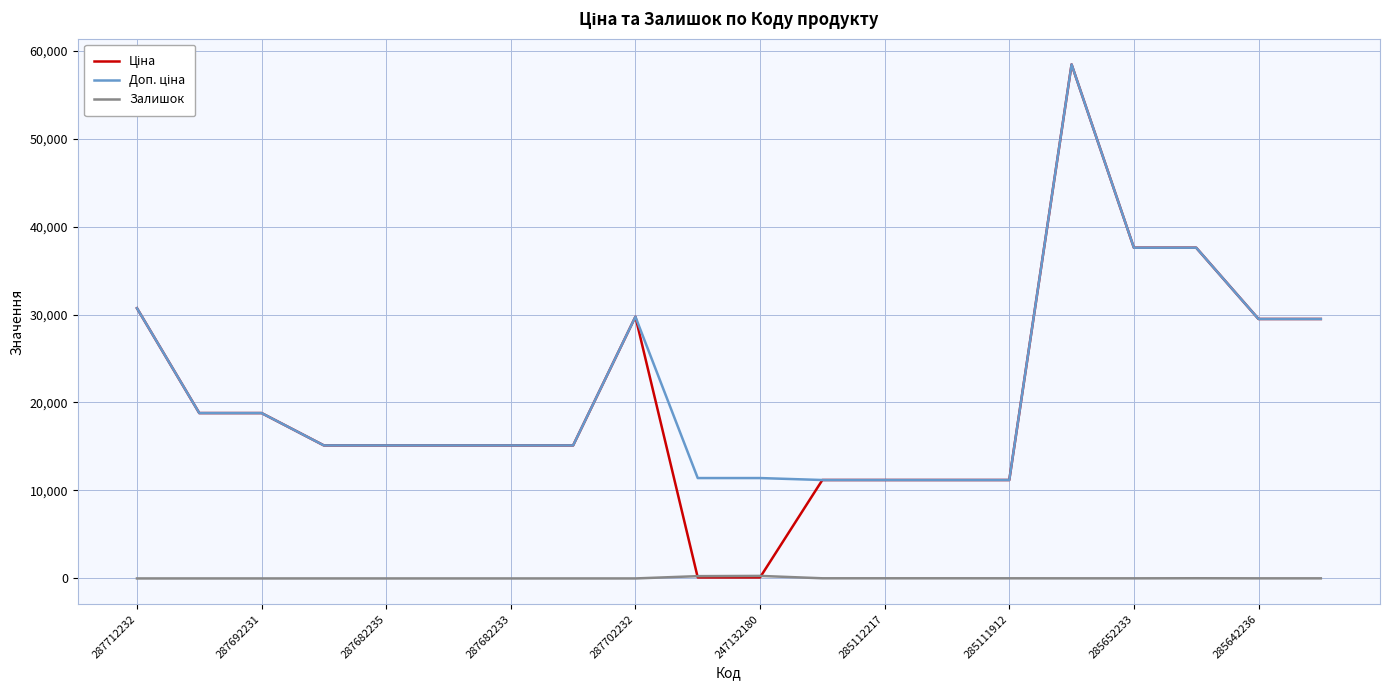

Does the chart display data point markers on the line(s)?

No